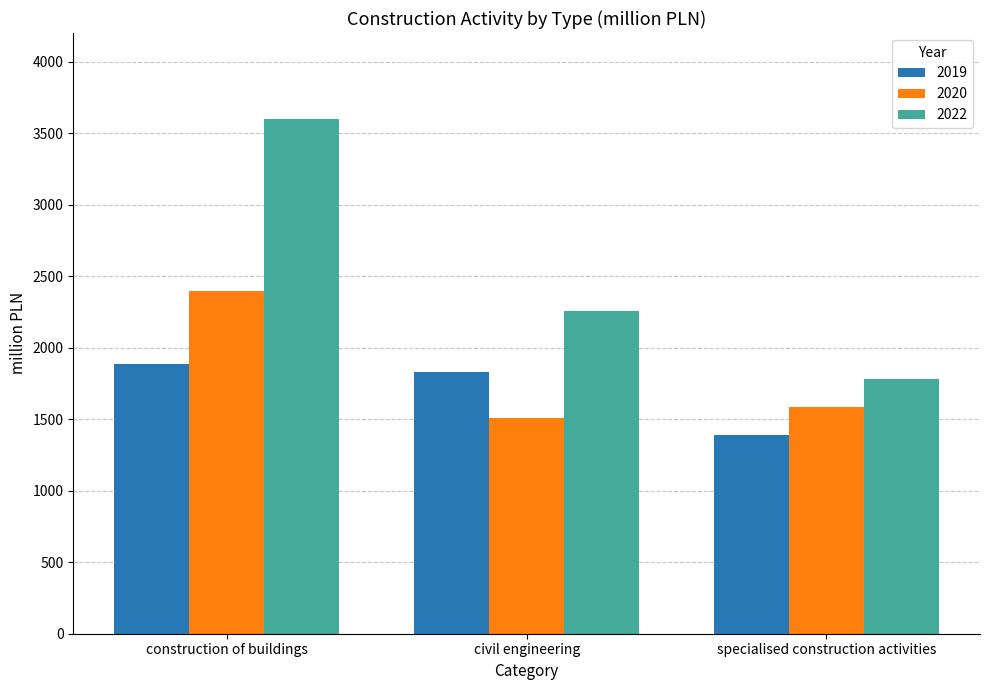

List the series in order of their peak value, highest first.

2022, 2020, 2019